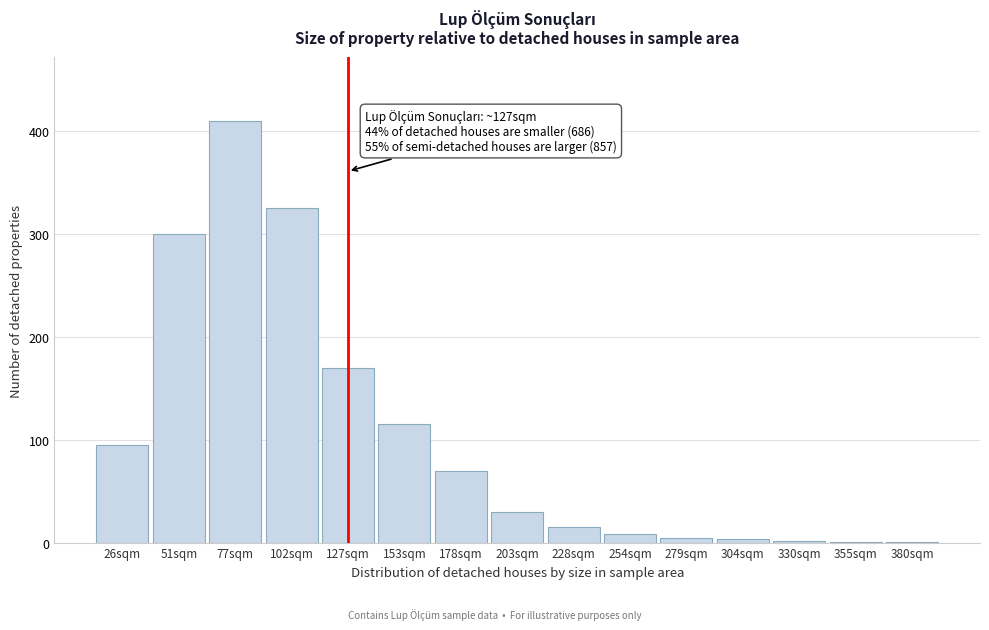

The chart shows a value of 1 at 355sqm. True or false?

True